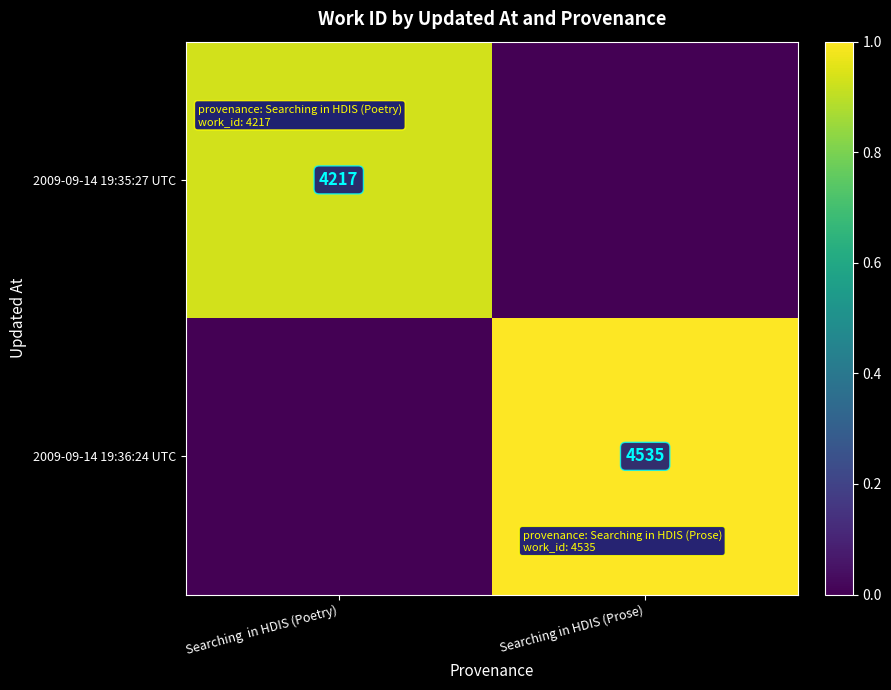

At which category does the chart reach its peak across all series?

Searching in HDIS (Prose)